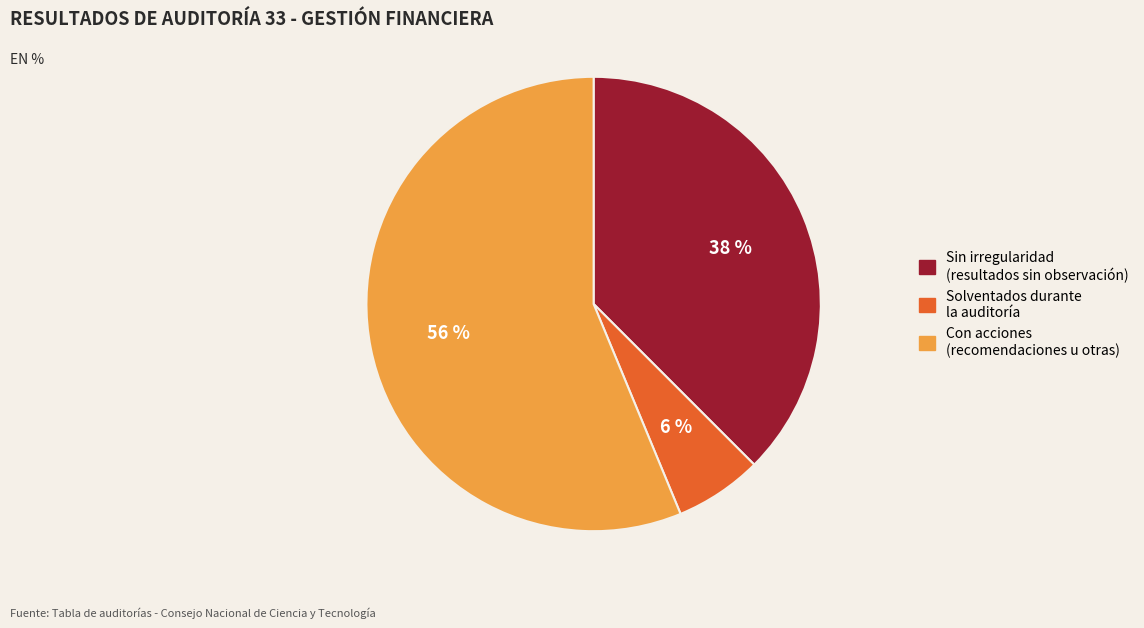

To the nearest percent, what is the average slice percentage?

33%